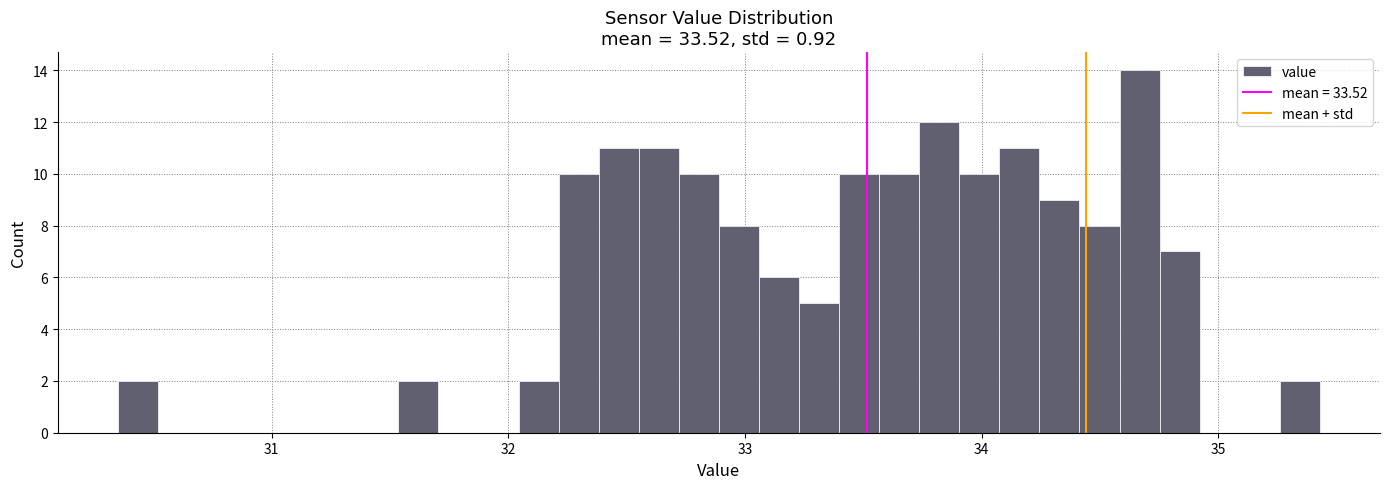

Around what value on the x-axis is the tallest bar? Give the approximate position of its centre, as read against the axis.

34.7